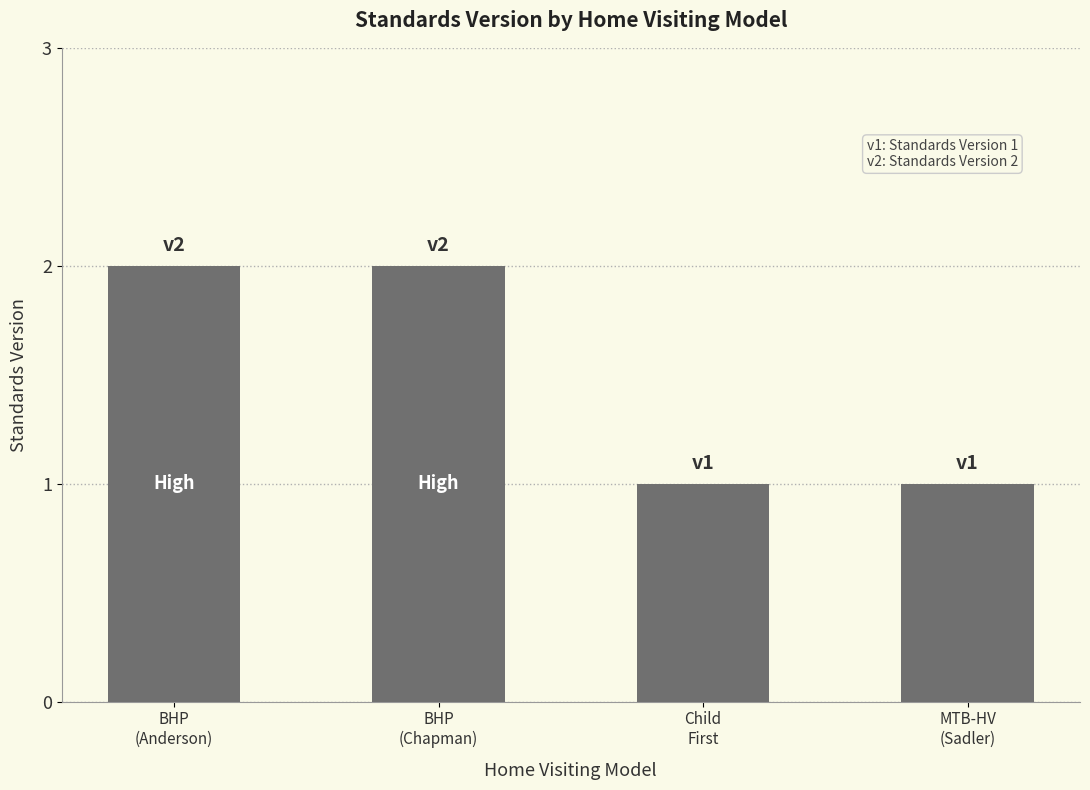

What is the label of the 2nd bar from the left?

BHP
(Chapman)